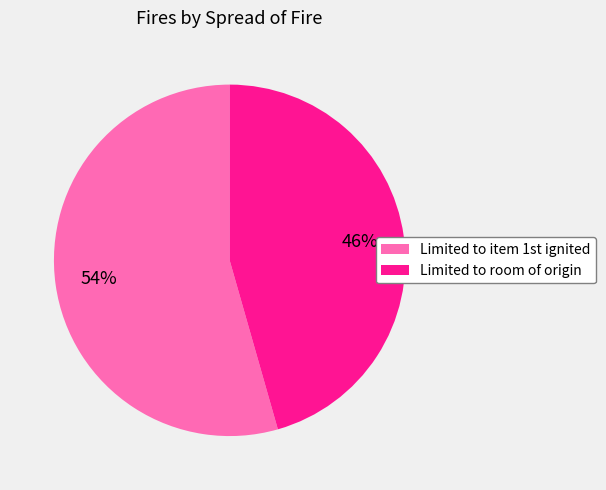

Does any single category account for the majority?

Yes